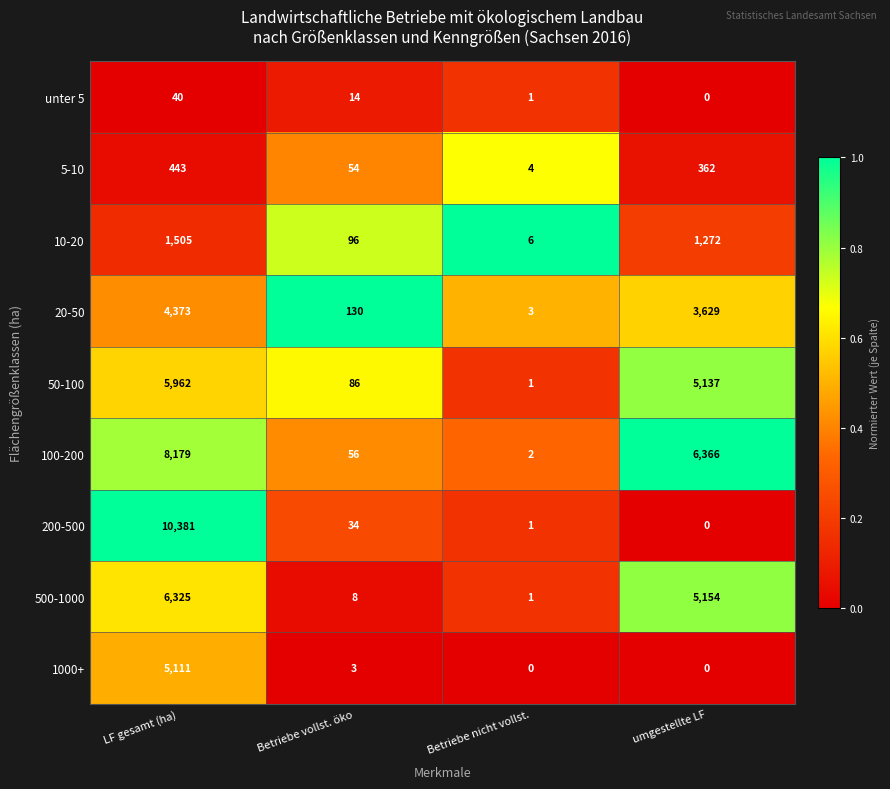

At which label does 5-10 first exceed 362?

LF gesamt (ha)